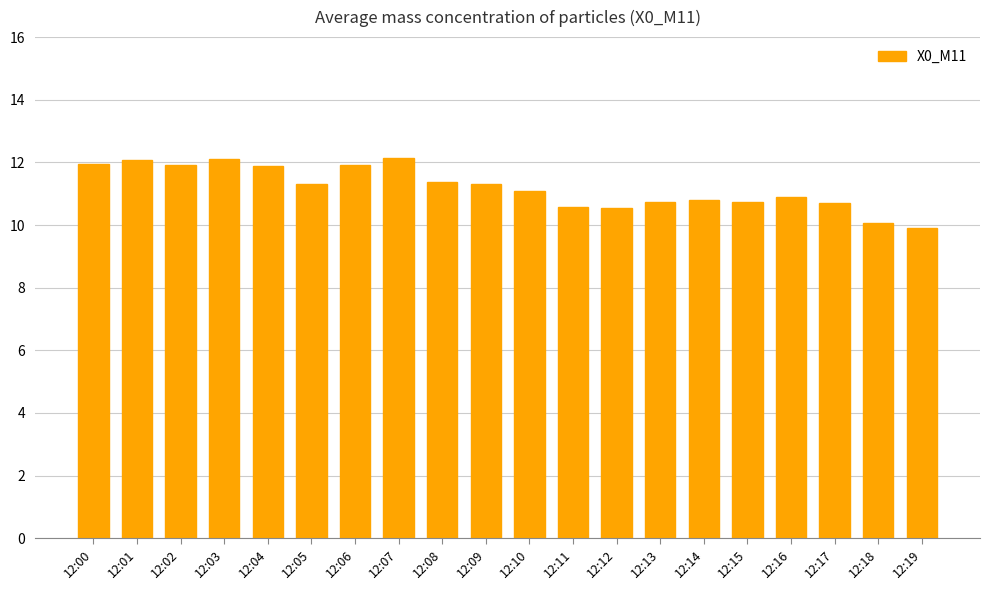

The value at 12:12 is 15.4. True or false?

False